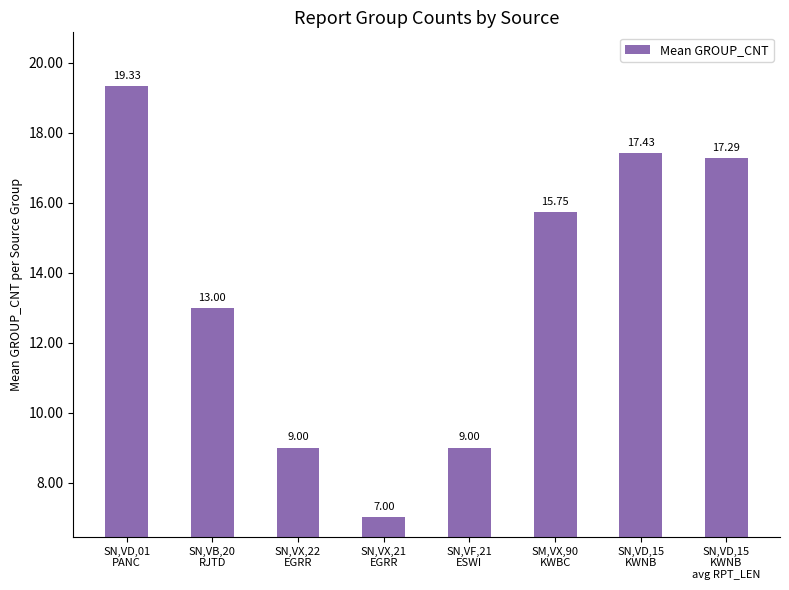

Reading left to right, transcribe all the data shown in this chart.

SN,VD,01
PANC=19.3	SN,VB,20
RJTD=13.0	SN,VX,22
EGRR=9.0	SN,VX,21
EGRR=7.0	SN,VF,21
ESWI=9.0	SM,VX,90
KWBC=15.8	SN,VD,15
KWNB=17.4	SN,VD,15
KWNB
avg RPT_LEN=17.3